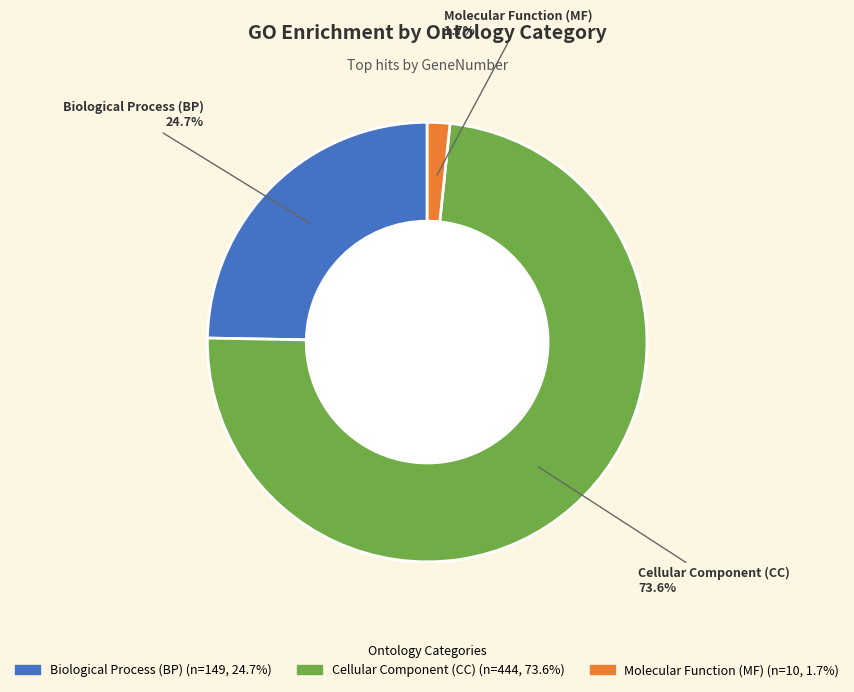

Is there a majority slice in this chart?

Yes